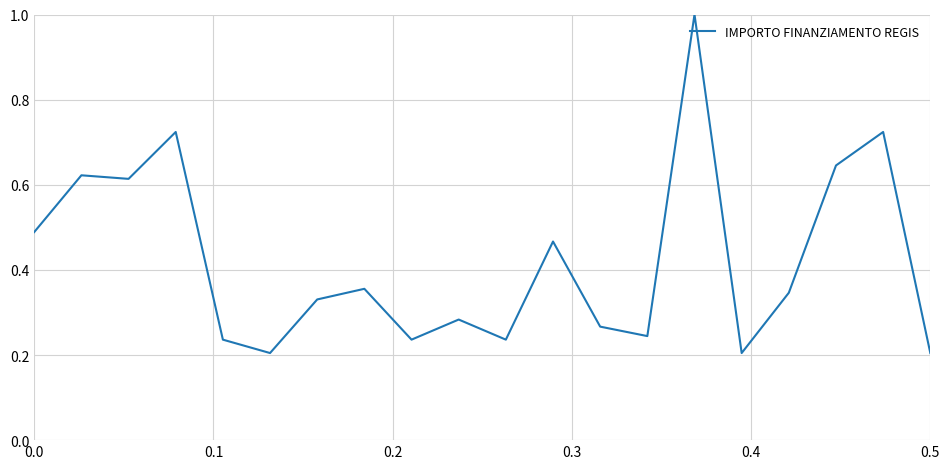

How many interior local valleys (lower than both neighbors) does the data have?

6